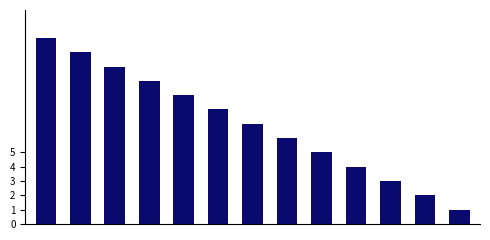

Reading left to right, list all the values displayed in this chart.

13	12	11	10	9	8	7	6	5	4	3	2	1